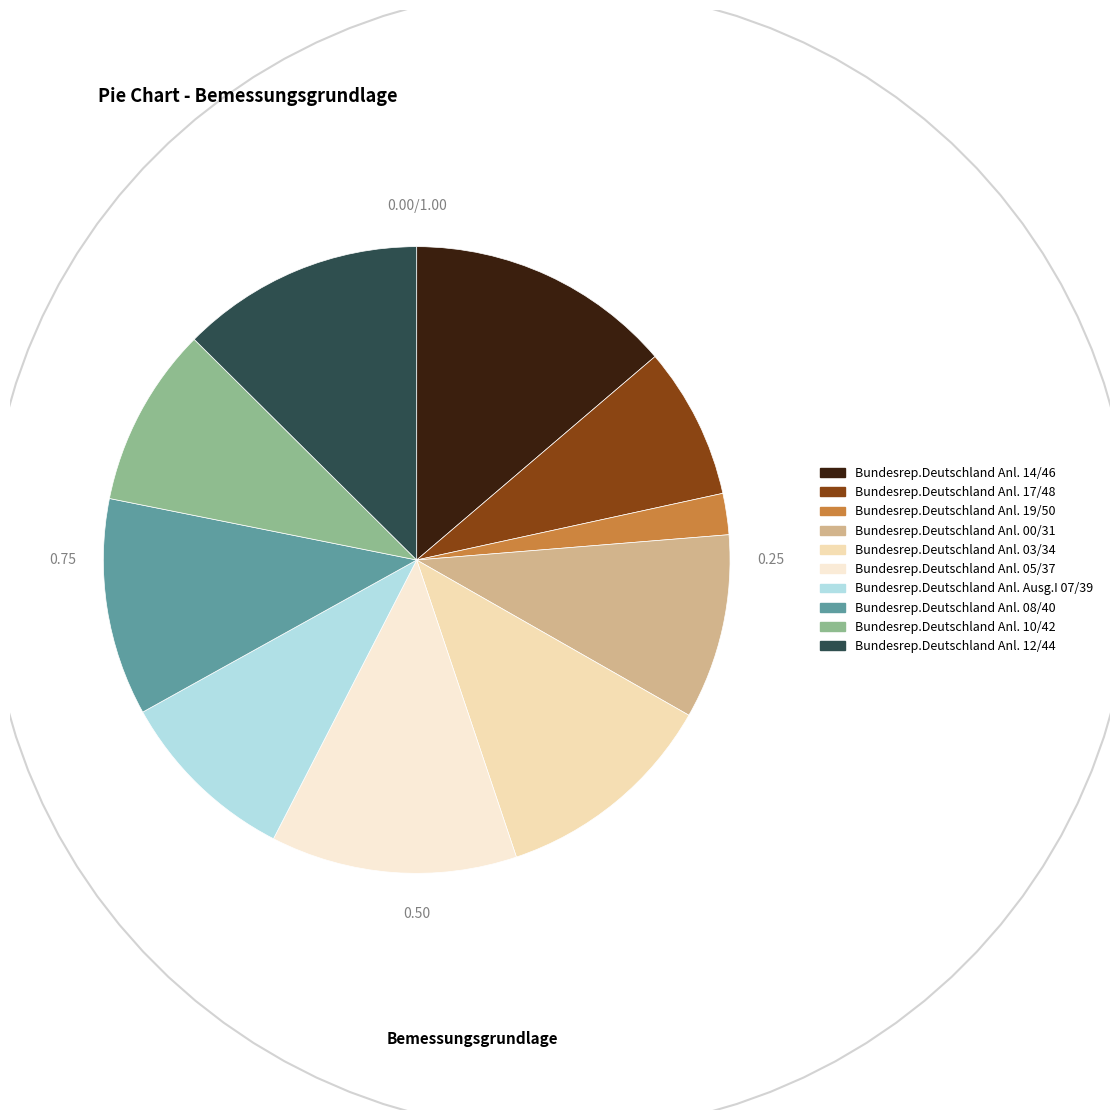

Is there a majority slice in this chart?

No